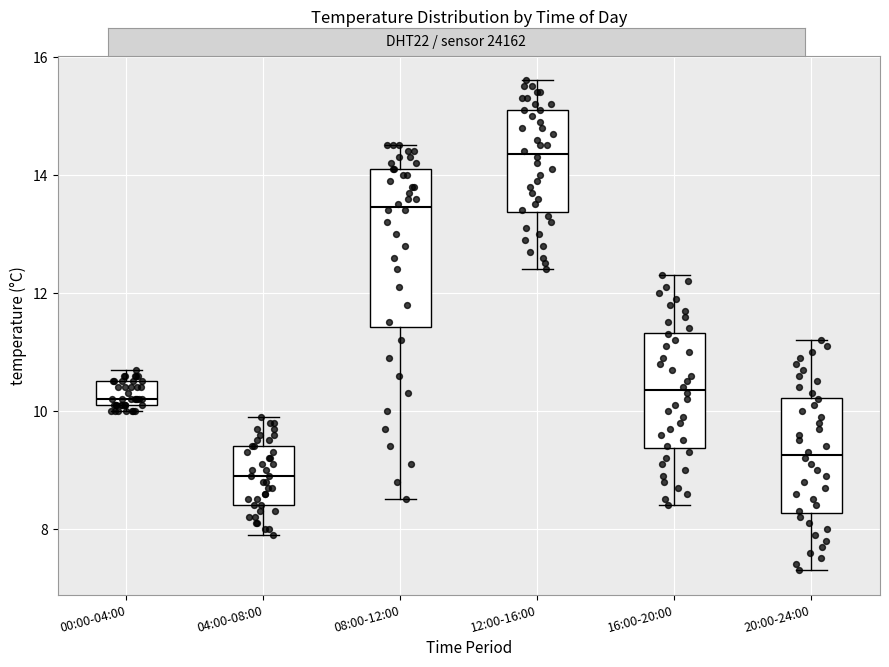

Reading left to right, read every box against the y-axis: the position of its median line, the range the box covers, and the ends of its whiskers. The values are not printed on the chart, so give them approximately, as read against the axis.

00:00-04:00: median 10.2 (just above the box's lower edge), box 10.2 to 10.6, whiskers 10.0 to 10.8
04:00-08:00: median 9.0, box 8.4 to 9.4, whiskers 8.0 to 10.0
08:00-12:00: median 13.4, box 11.4 to 14.2, whiskers 8.6 to 14.6
12:00-16:00: median 14.4, box 13.4 to 15.2, whiskers 12.4 to 15.6
16:00-20:00: median 10.4, box 9.4 to 11.4, whiskers 8.4 to 12.4
20:00-24:00: median 9.2, box 8.2 to 10.2, whiskers 7.4 to 11.2